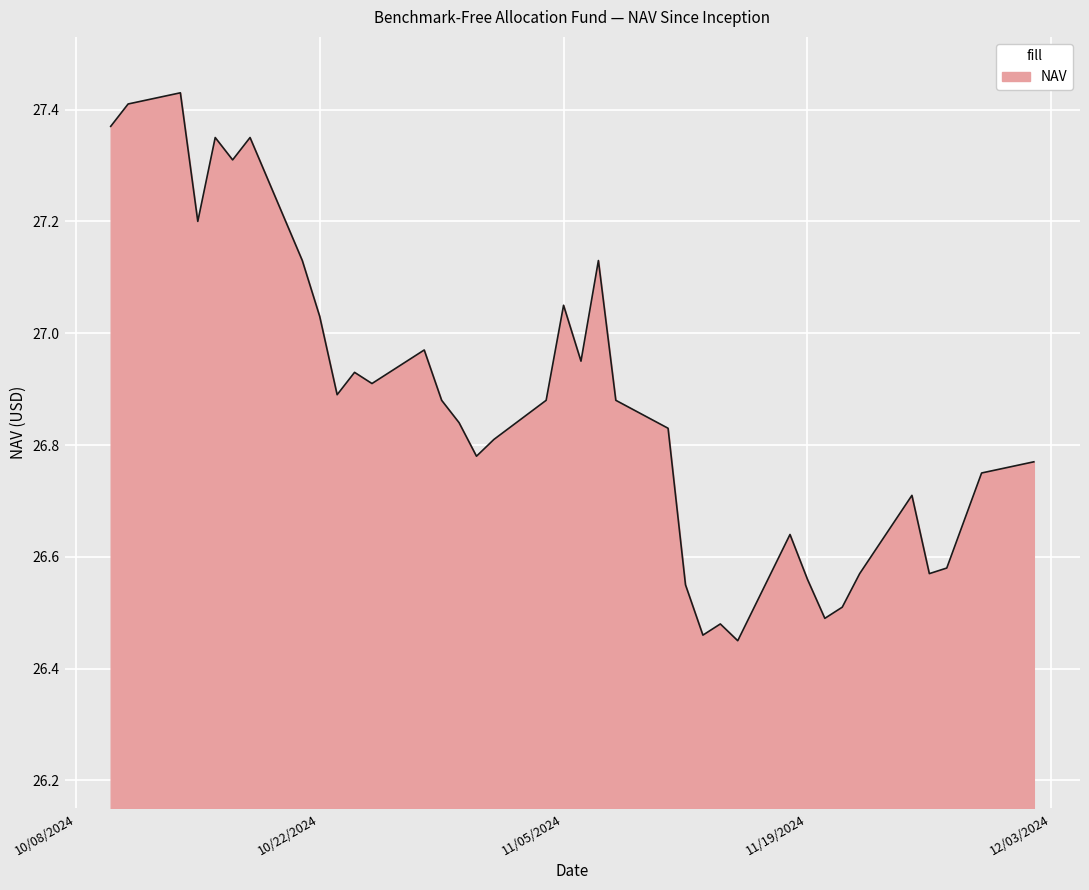

How many lines are shown in the chart?

1